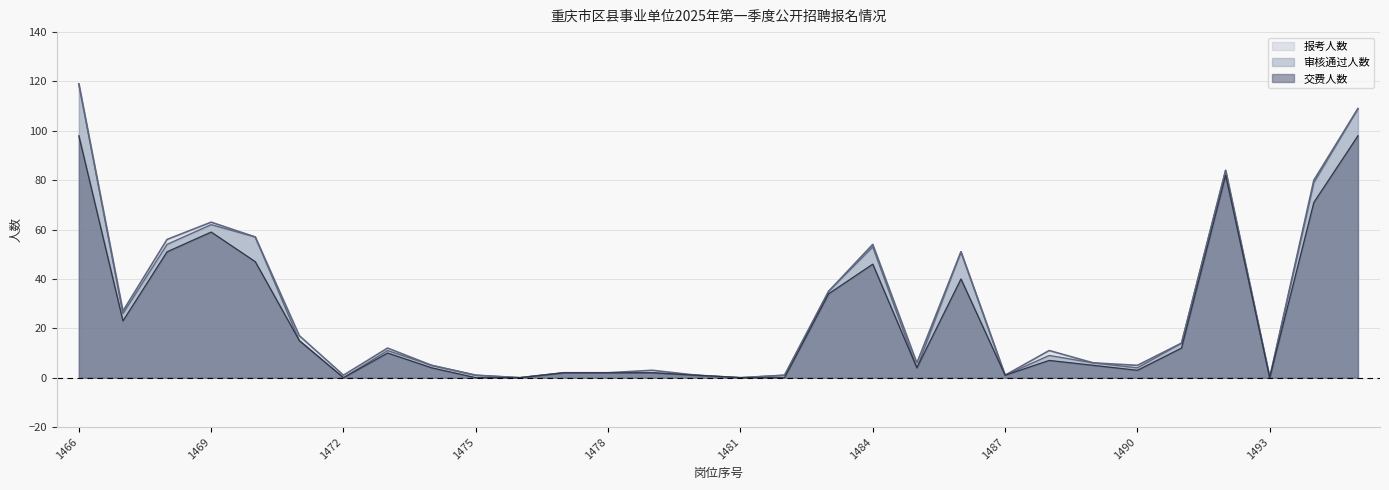

What is the difference between the maximum and second lowest values in the 交费人数 series?

98